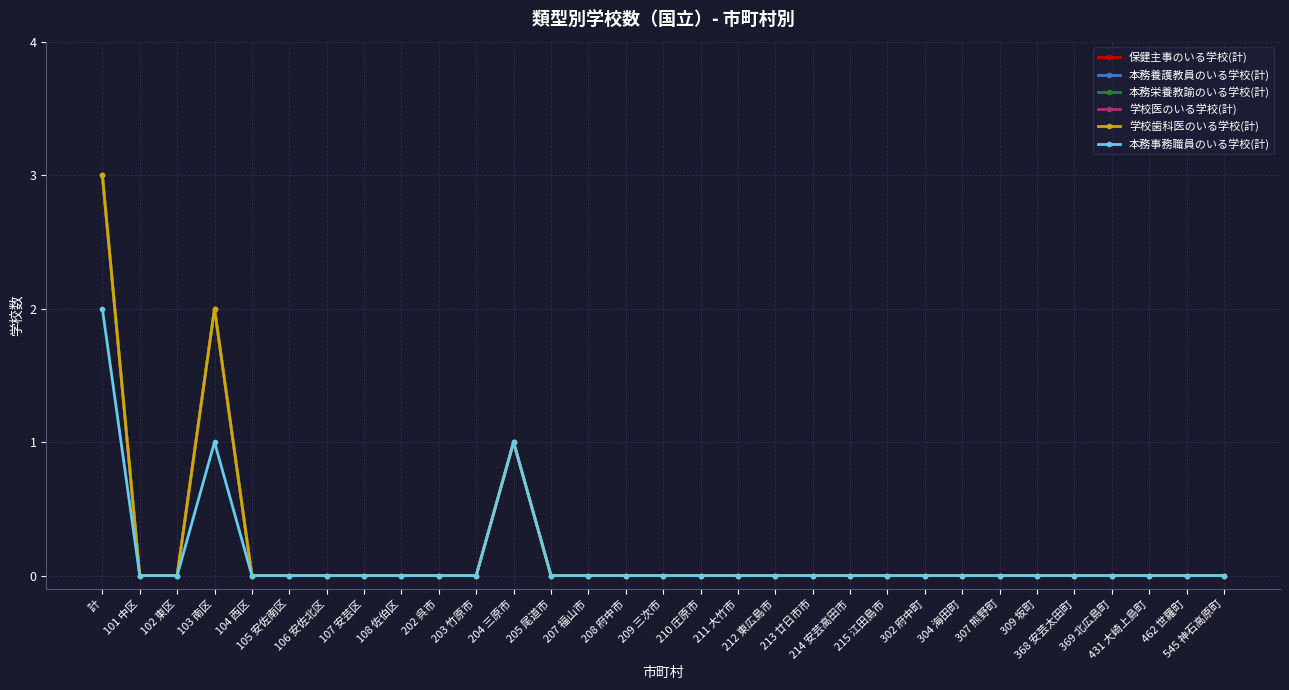

Does the chart have visible grid lines?

Yes